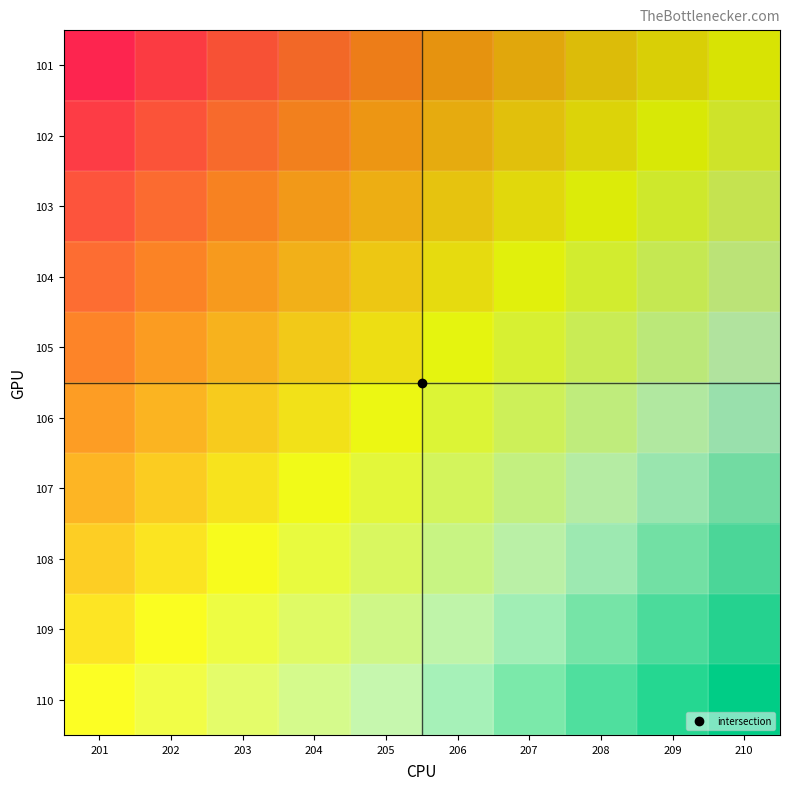

Rank the series at 205 from highest to lowest value.

101, 102, 103, 104, 105, 106, 107, 108, 109, 110